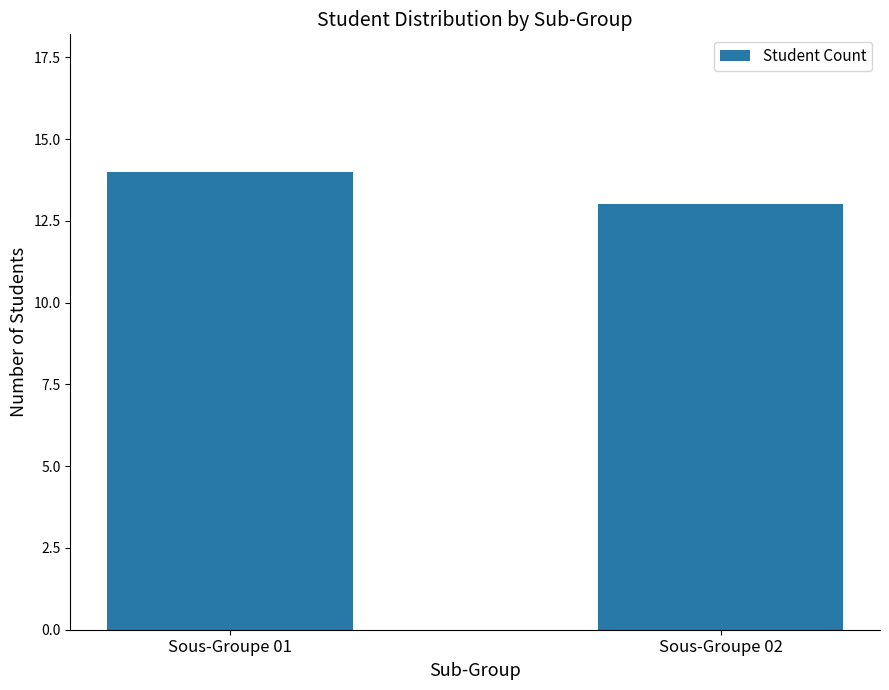

How many distinct data groups are displayed?

1